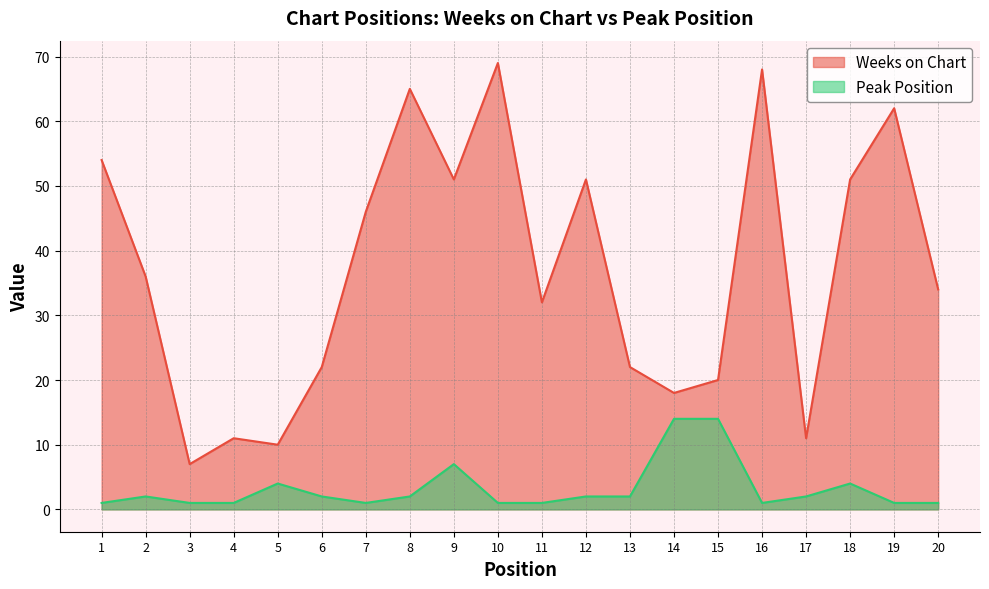

Is it true that Peak Position equals 1 at 1?

False